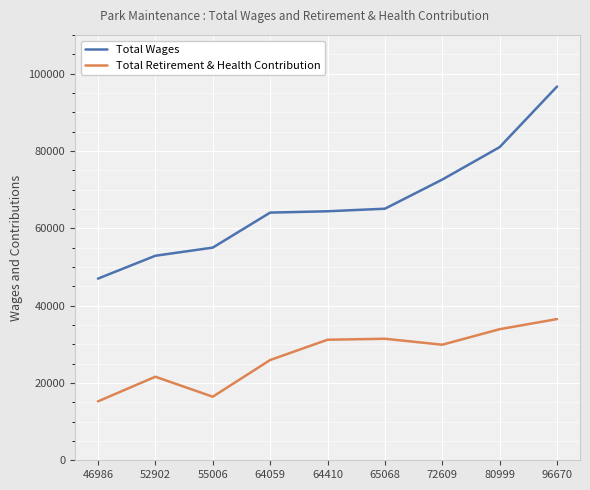

True or false: Total Retirement & Health Contribution and Total Wages cross at least once.

False